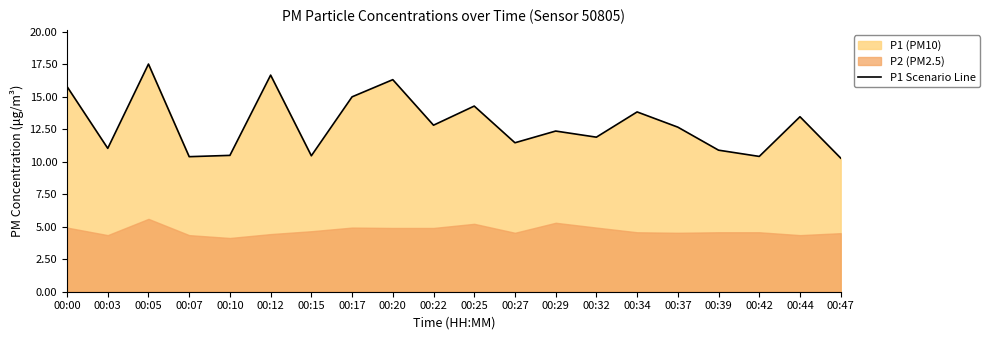

What is the value of the 9th point from the left?

16.3